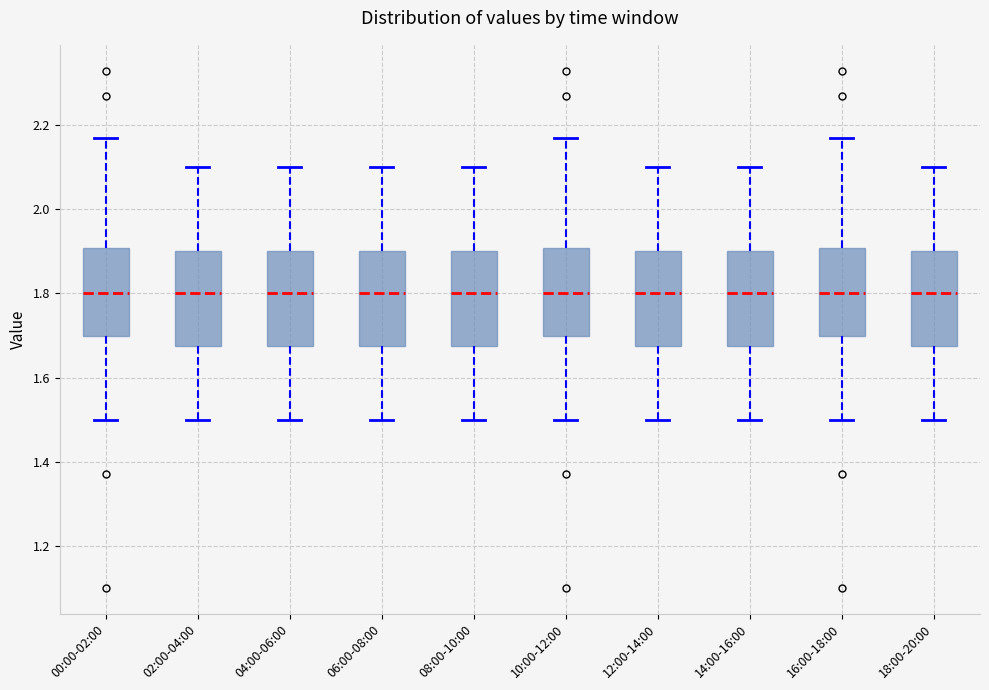

Where does the upper whisker of the box for 08:00-10:00 end on the y-axis? The values are not printed on the chart, so give them approximately, as read against the axis.

2.10